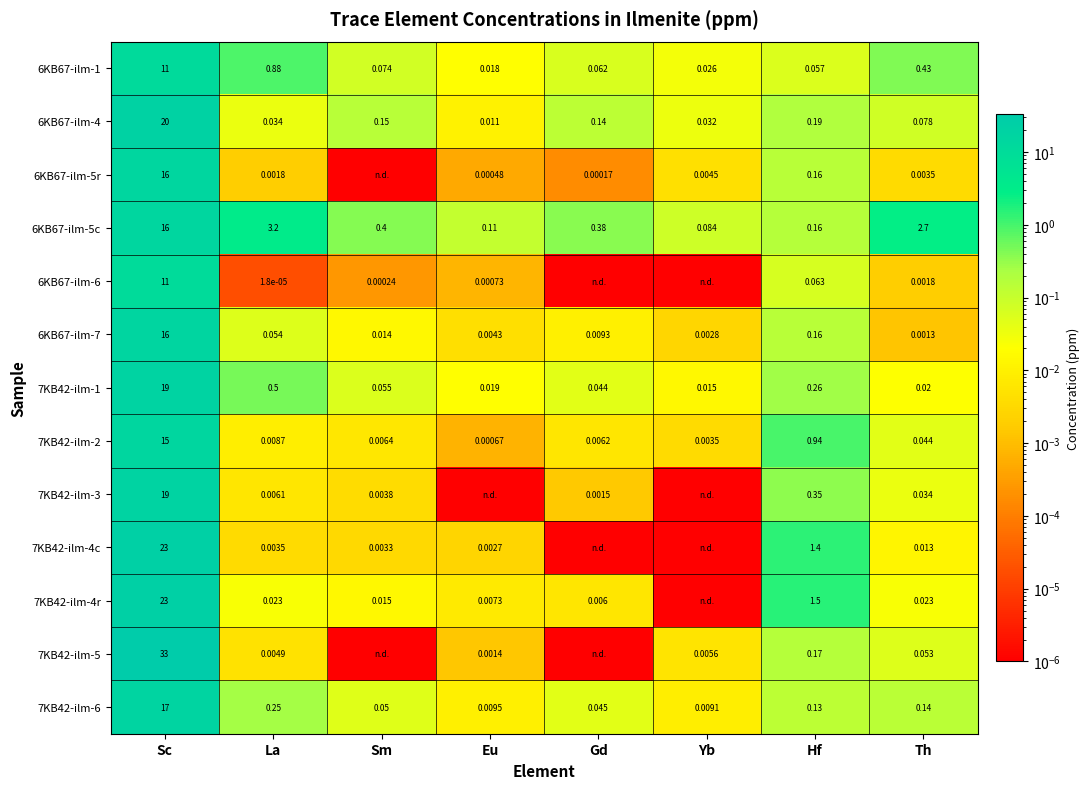

Count the number of data series in this chart.

13